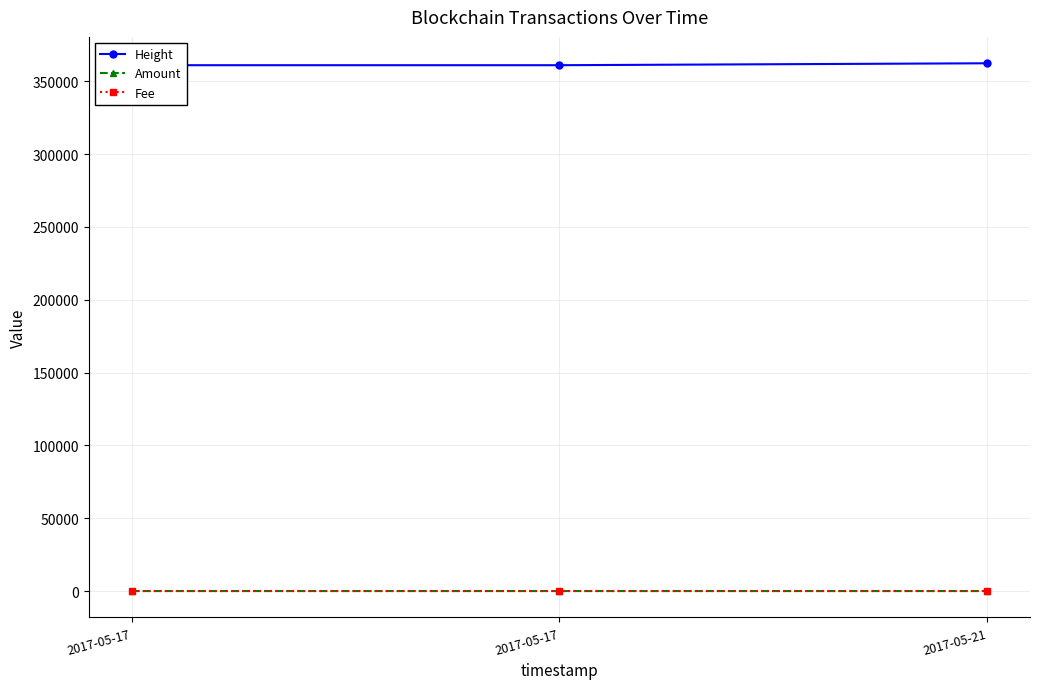

How many lines are shown in the chart?

3